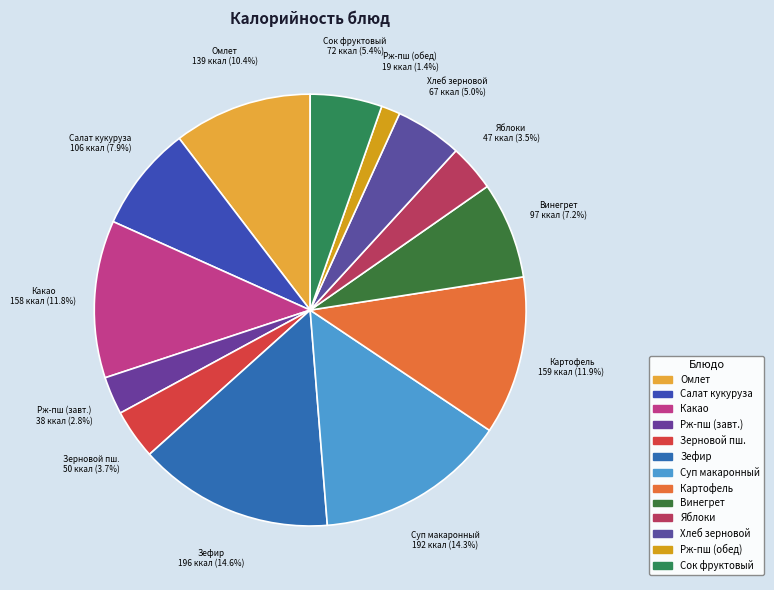

Which has a higher value, Какао or Зерновой пш.?

Какао